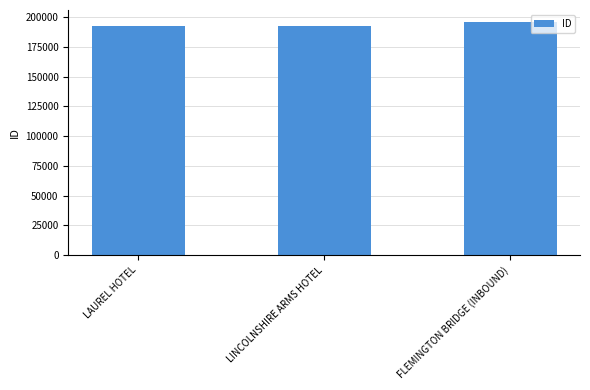

True or false: the data shows 192324 at LAUREL HOTEL.

True